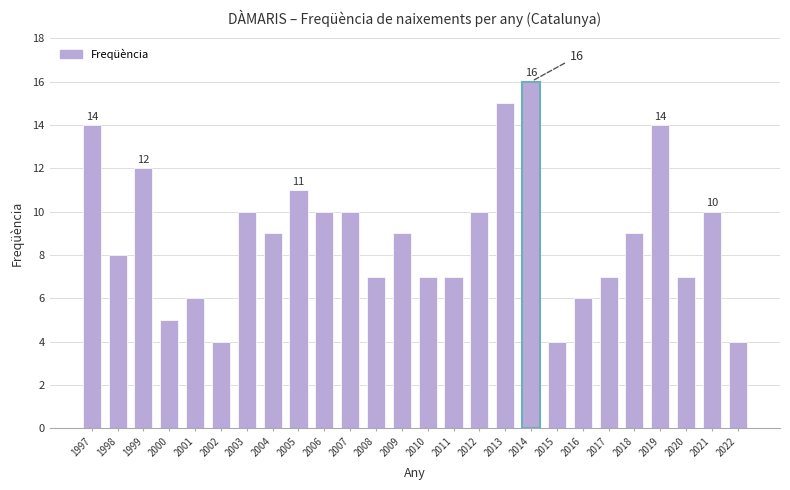

What is the greatest value displayed?

16